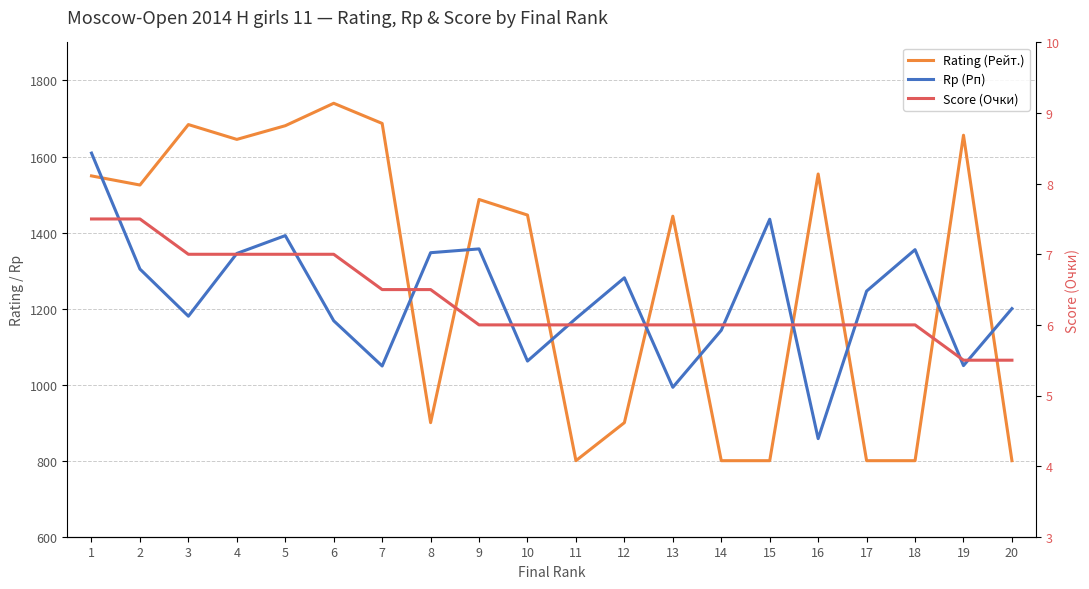

What is the smallest value displayed?

5.5